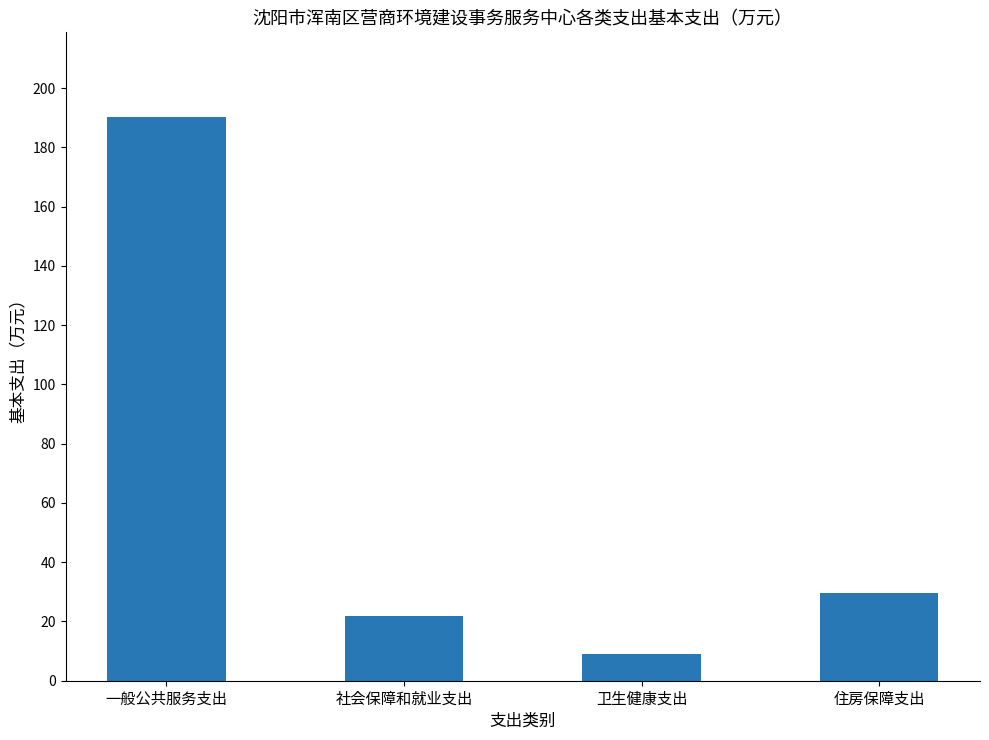

What is the label of the 4th bar from the right?

一般公共服务支出